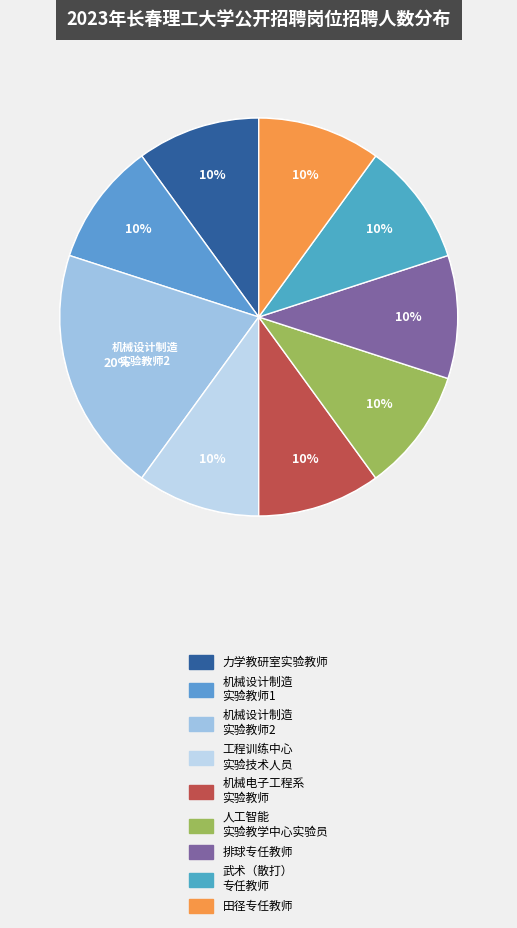

Does any single category account for the majority?

No